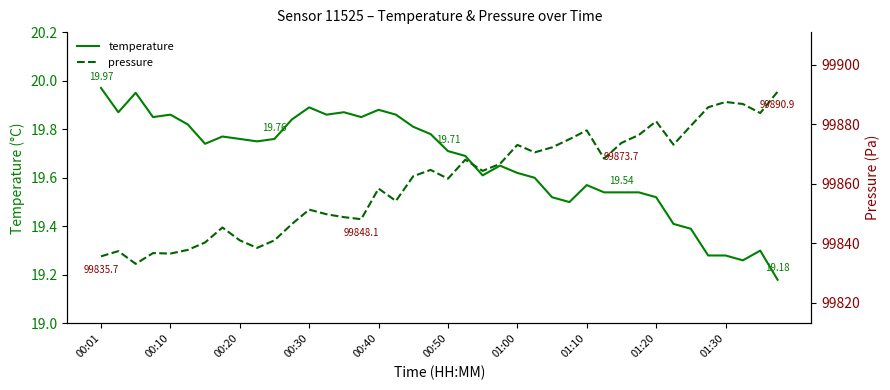

Which series changed the most between 00:30 and 34?

pressure